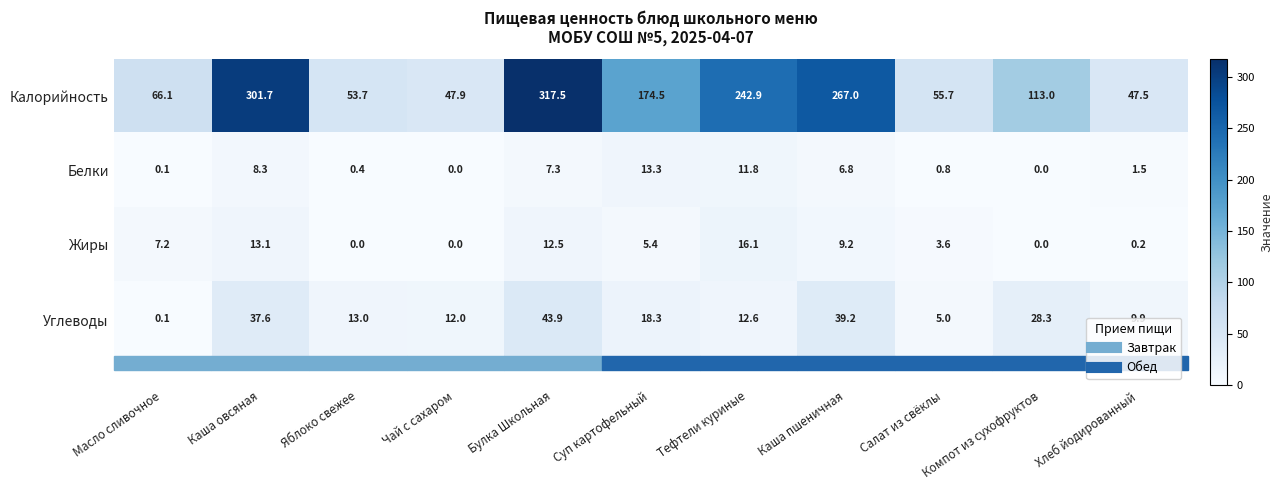

What is the highest value of the Белки series?

13.3